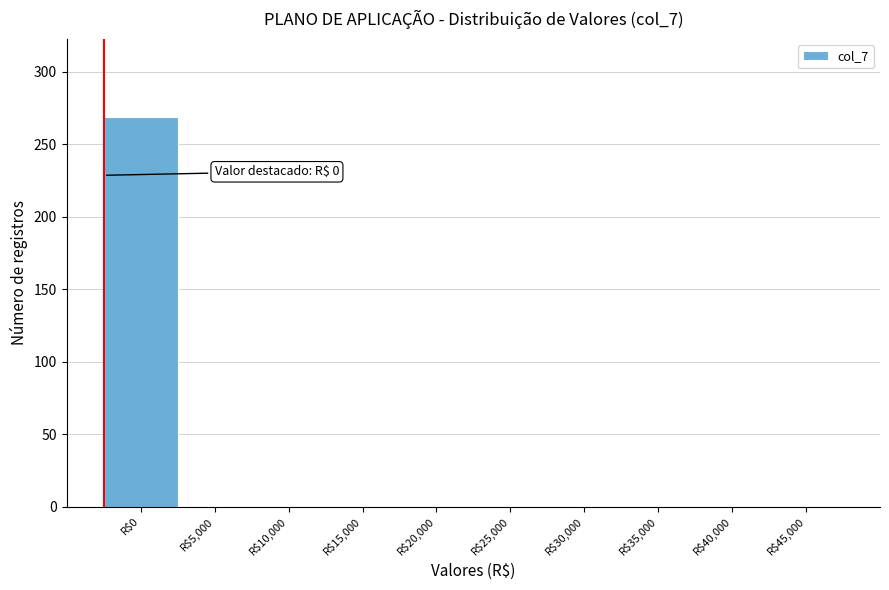

What is the maximum value shown in the chart?

269